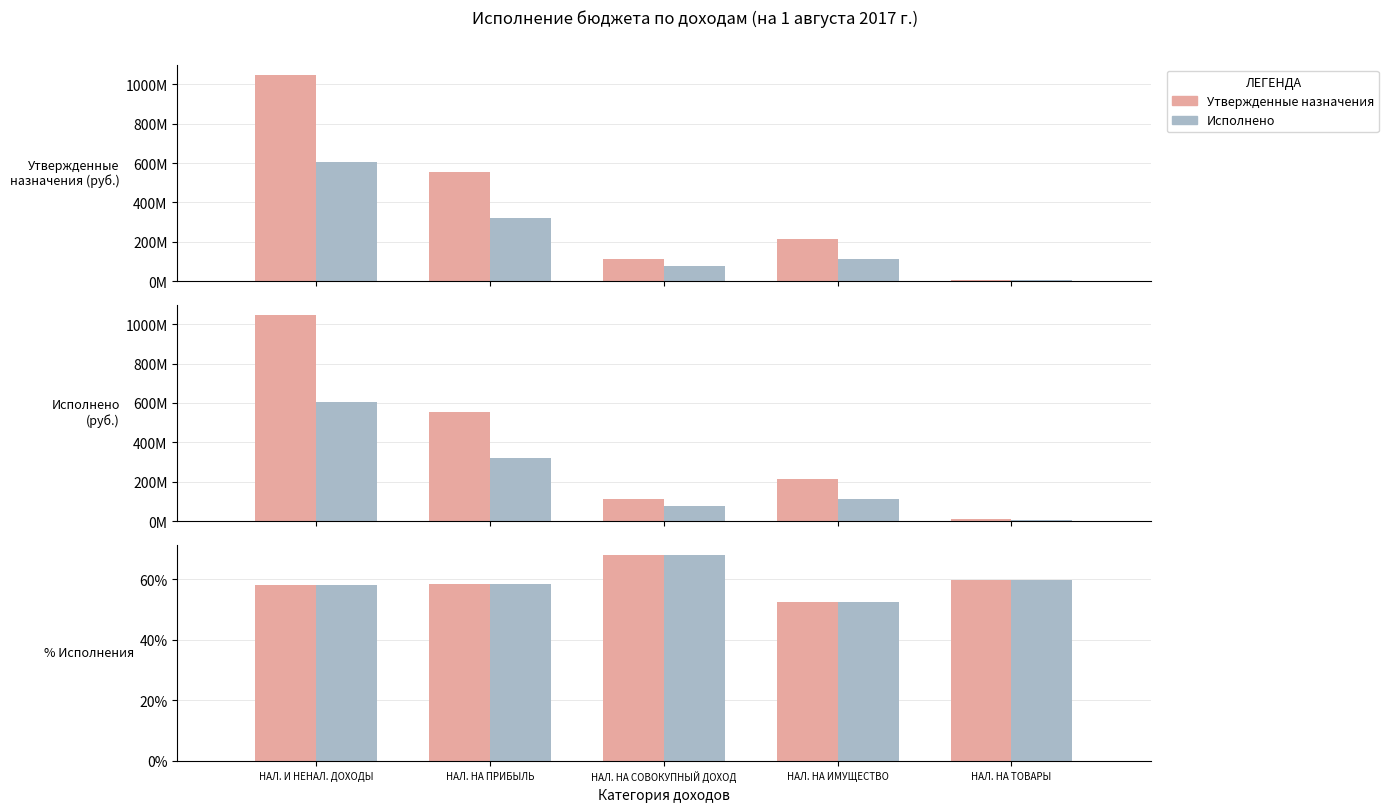

Rank the series by their maximum value, from highest to lowest.

Утвержденные назначения, Исполнено